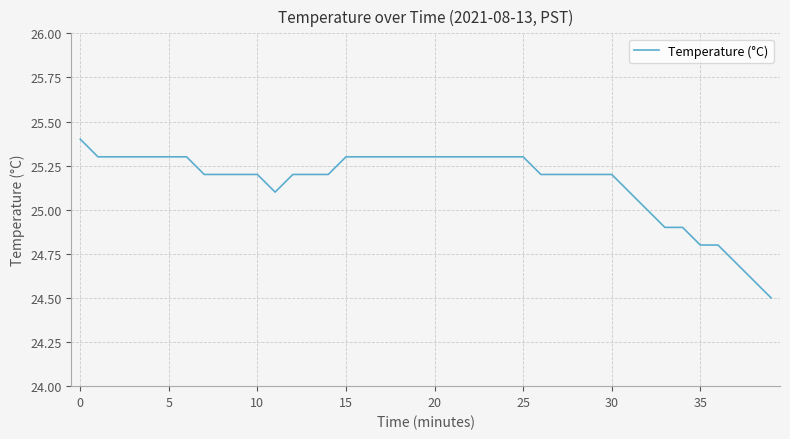

What is the minimum value shown in the chart?

24.5